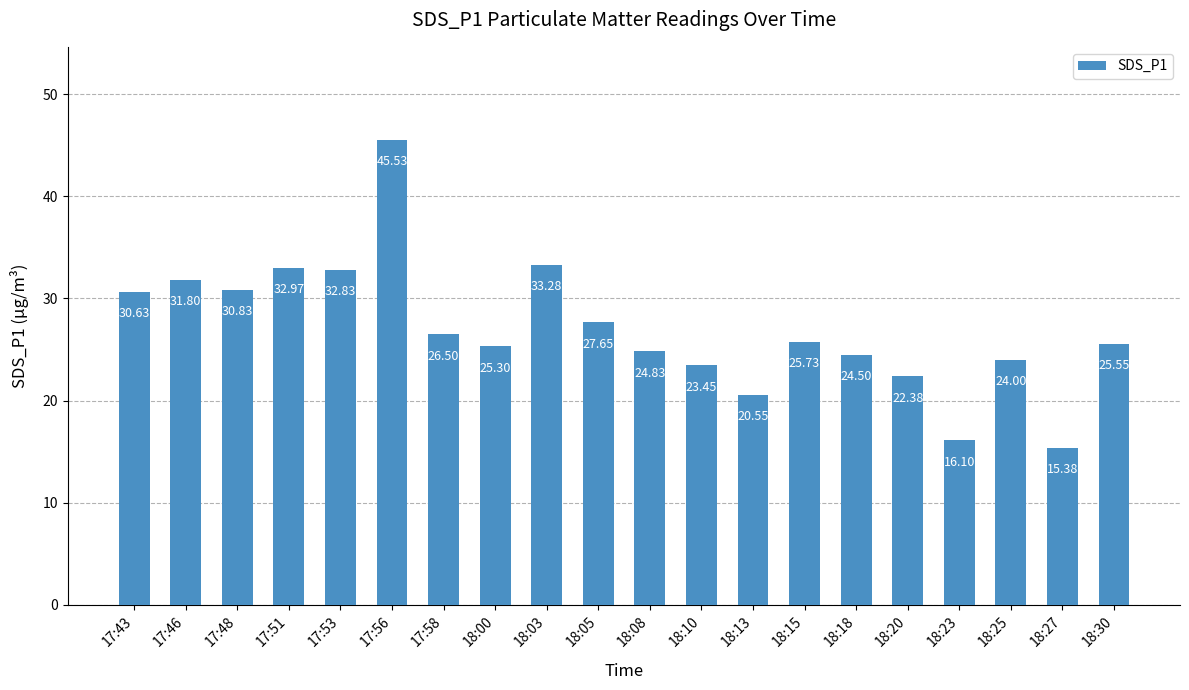

Approximately how many times larger is the value at 18:20 compared to 17:43?

0.7